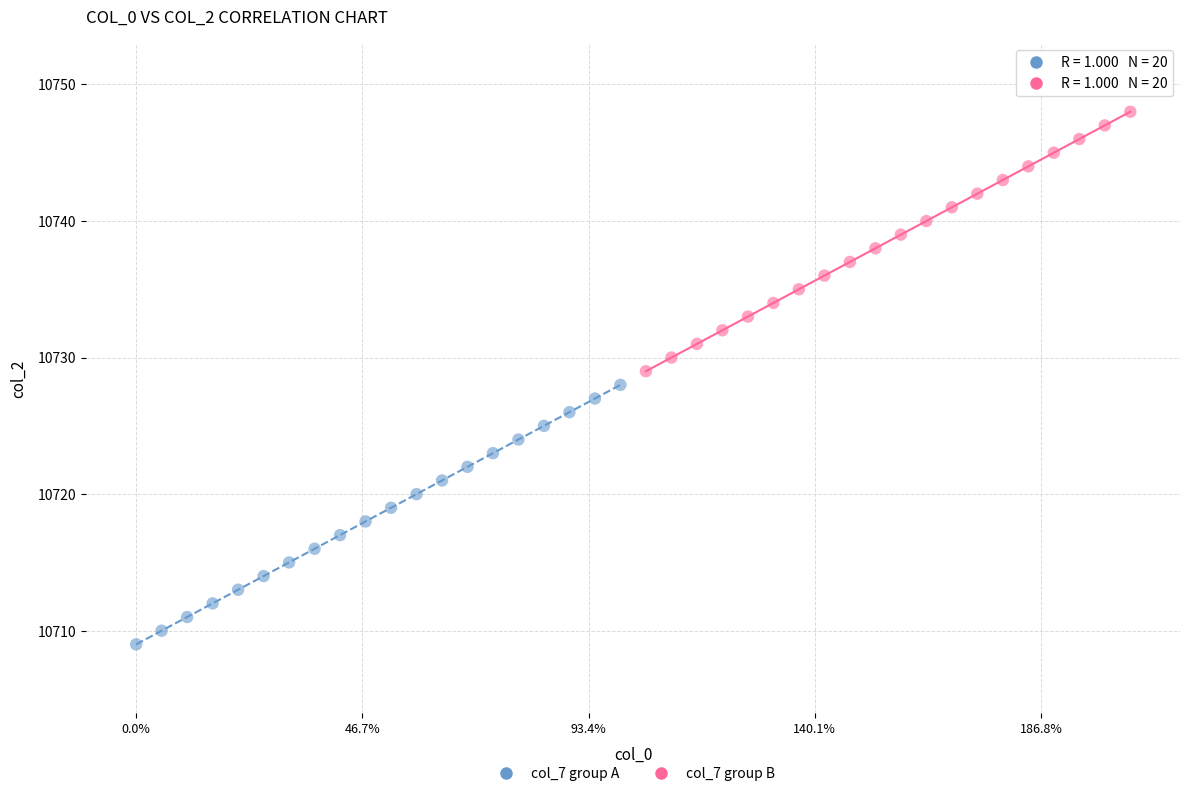

Which series reaches the minimum Y coordinate?

col_7 group A